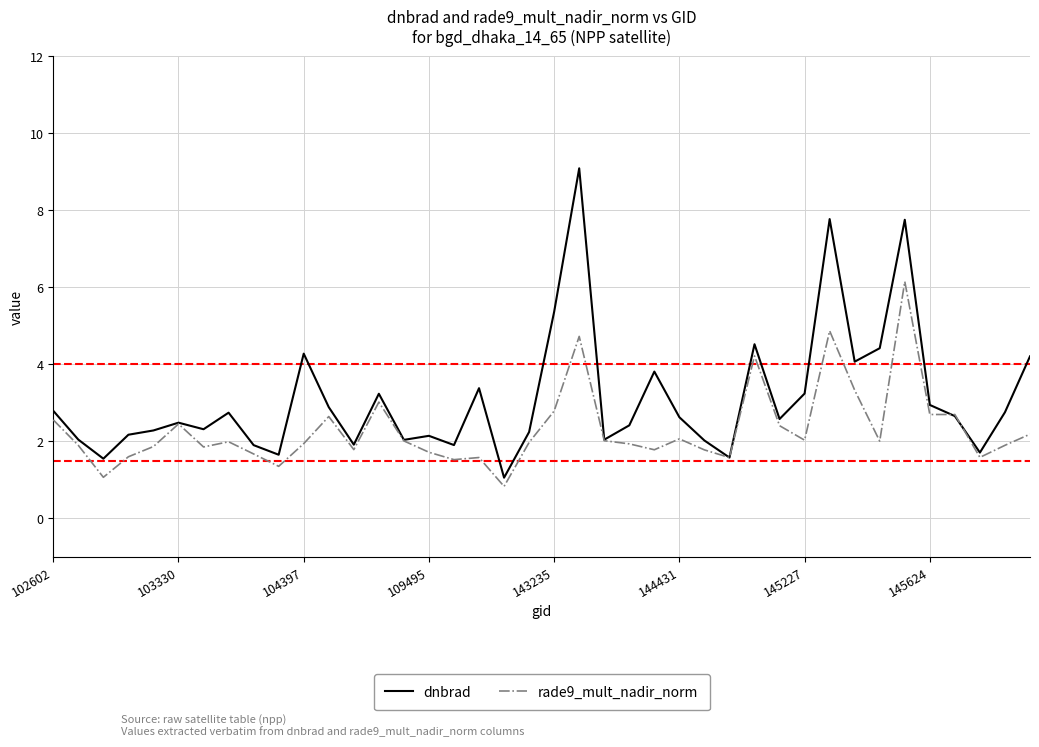

Rank the series by their maximum value, from highest to lowest.

dnbrad, rade9_mult_nadir_norm